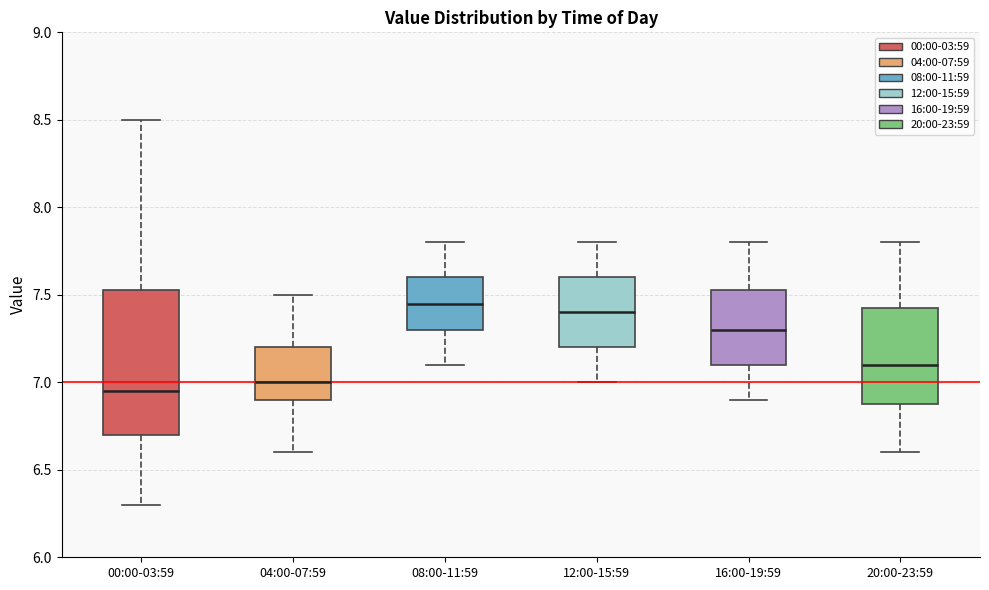

Reading left to right, transcribe this box plot: for each box, give where its median line is, the range the box spans, and where its two whiskers end, as read against the y-axis. The values are not printed on the chart, so give them approximately, as read against the axis.

00:00-03:59: median 6.95, box 6.70 to 7.55, whiskers 6.30 to 8.50
04:00-07:59: median 7.00, box 6.90 to 7.20, whiskers 6.60 to 7.50
08:00-11:59: median 7.45, box 7.30 to 7.60, whiskers 7.10 to 7.80
12:00-15:59: median 7.40, box 7.20 to 7.60, whiskers 7.00 to 7.80
16:00-19:59: median 7.30, box 7.10 to 7.55, whiskers 6.90 to 7.80
20:00-23:59: median 7.10, box 6.90 to 7.45, whiskers 6.60 to 7.80